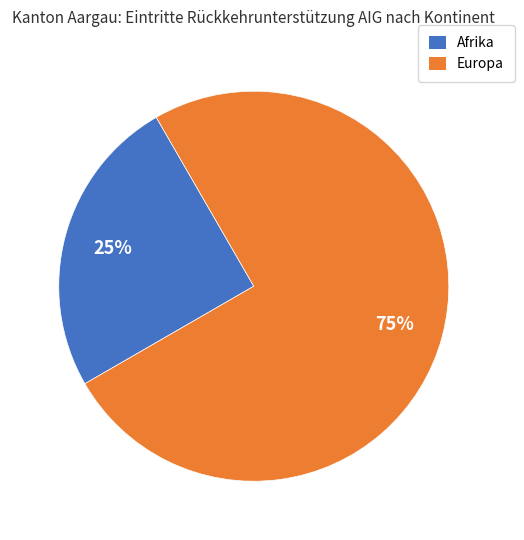

True or false: Europa accounts for 75% of the total.

True